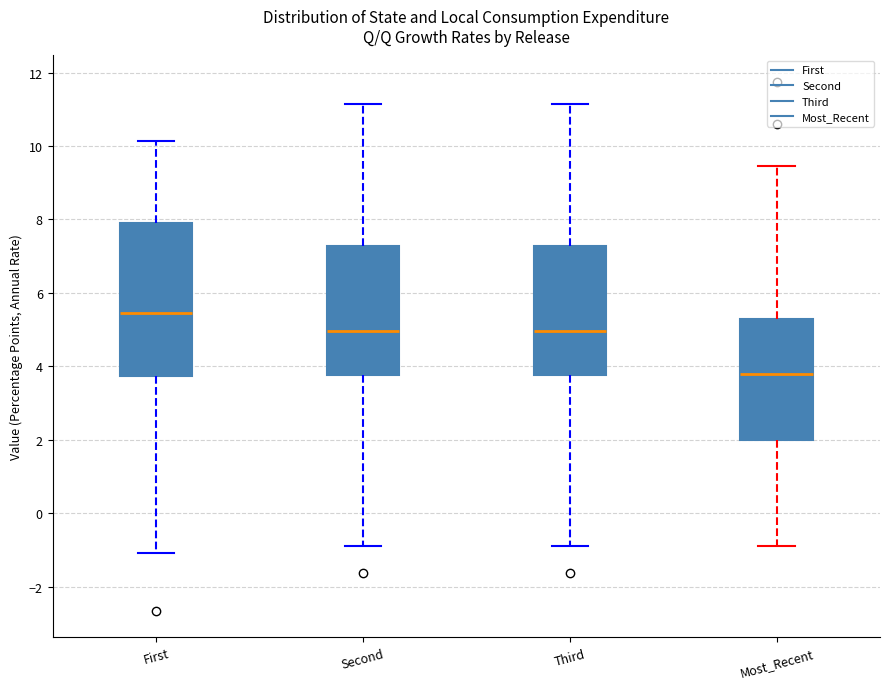

Comparing the boxes themselves (not the whiskers), which one is the tallest?

First